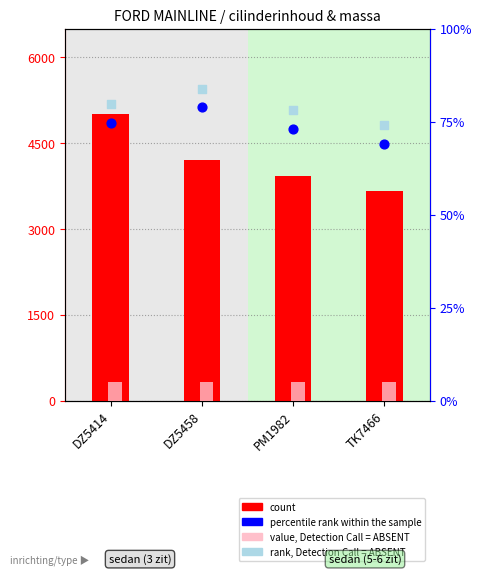

At how many categories does at least one series exceed 230?

4